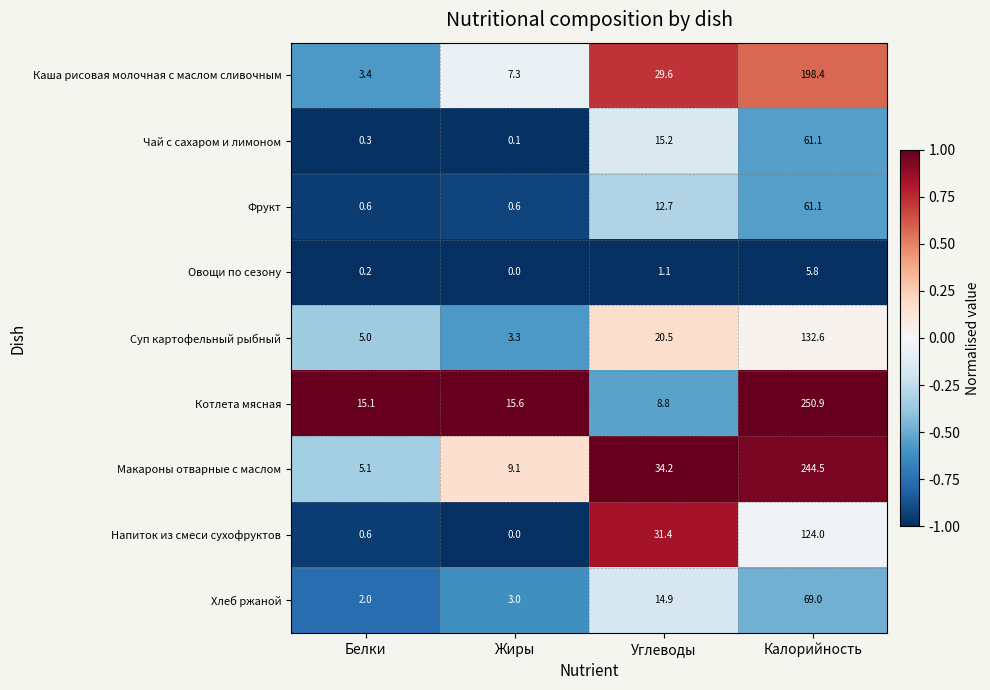

What is the difference between the maximum and minimum values in the Фрукт series?

60.5